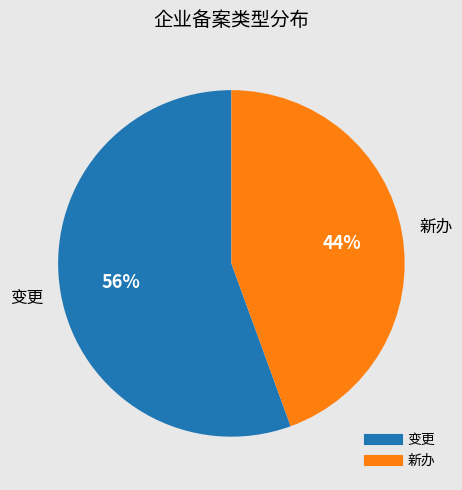

Do 变更 and 新办 together represent more than half of the pie?

Yes